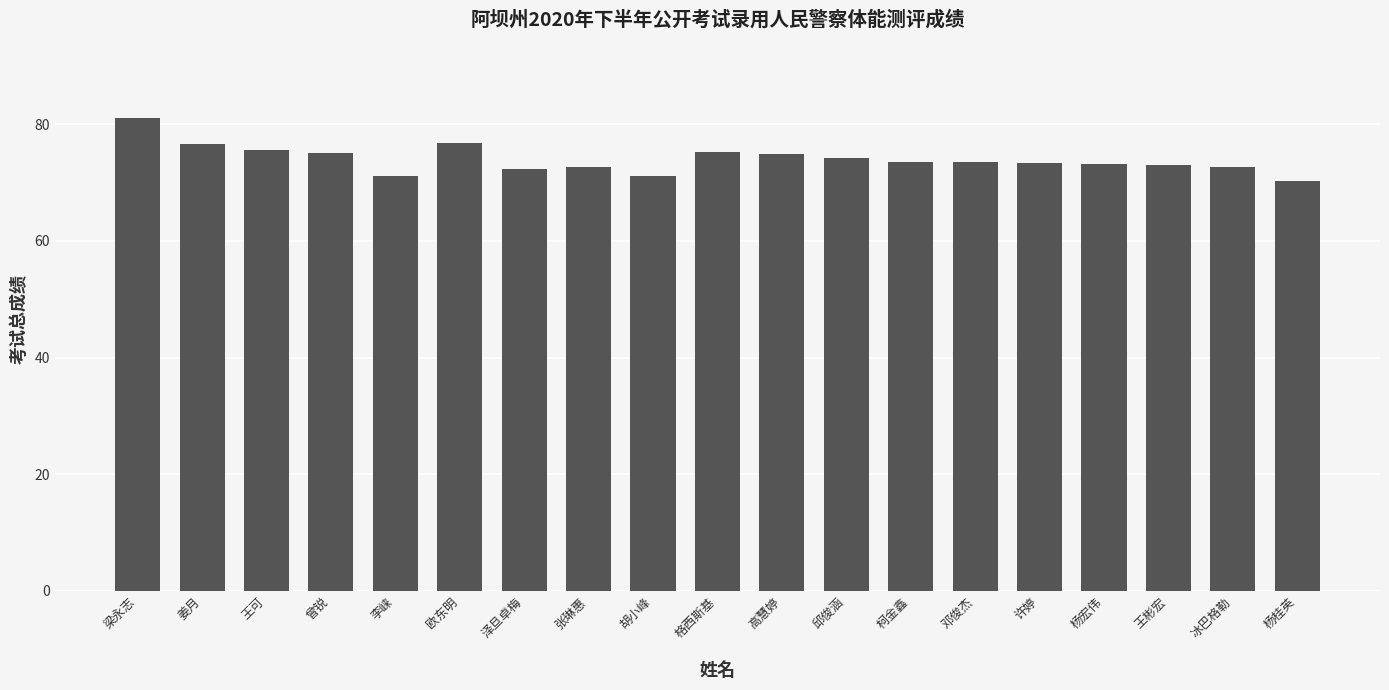

The value at 柯金鑫 is 73.5. True or false?

True